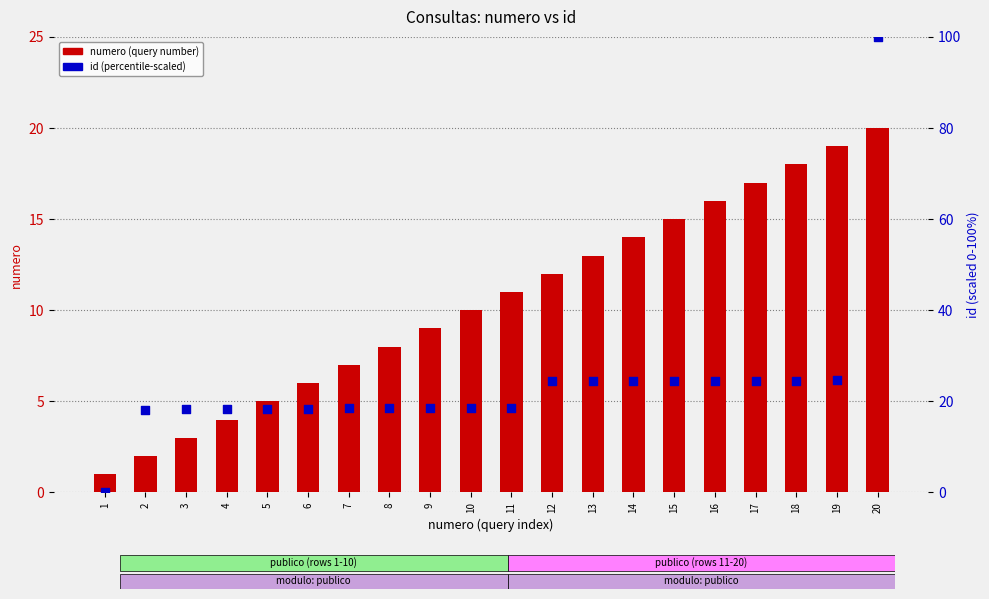

Which series has the largest total across all categories?

id (percentile-scaled)